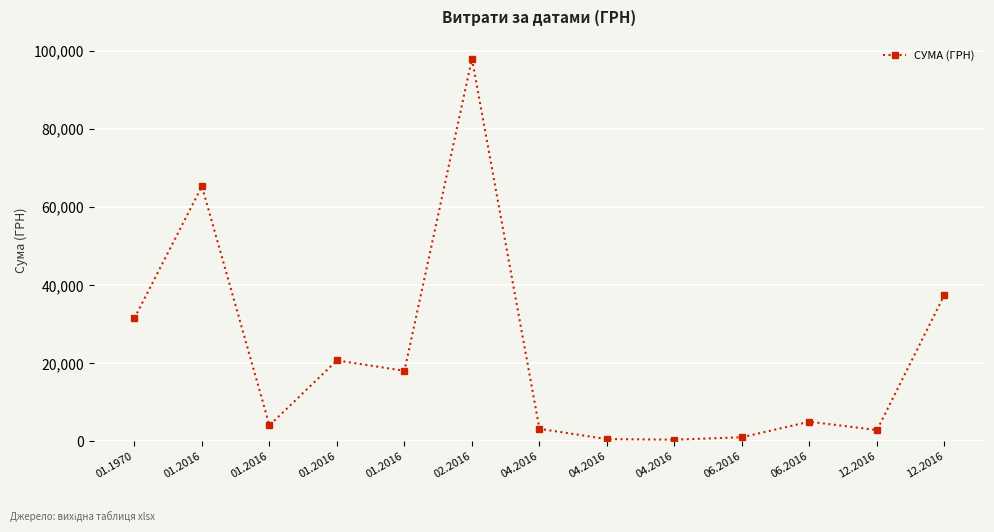

What is the approximate value at 02.2016?

98032.2